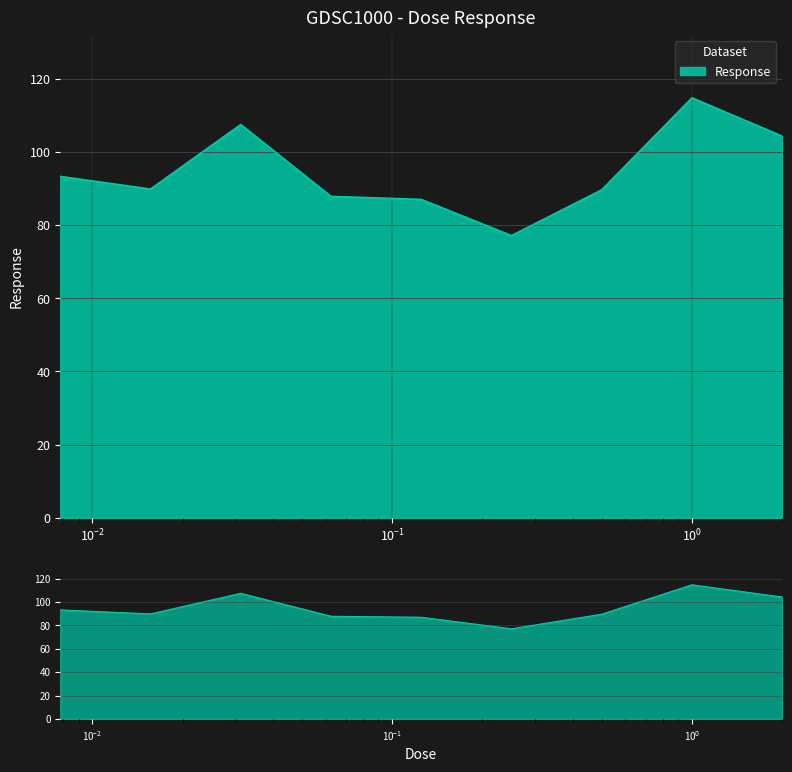

Approximately how many times larger is the value at 0.5 compared to 0.0625?

1.0